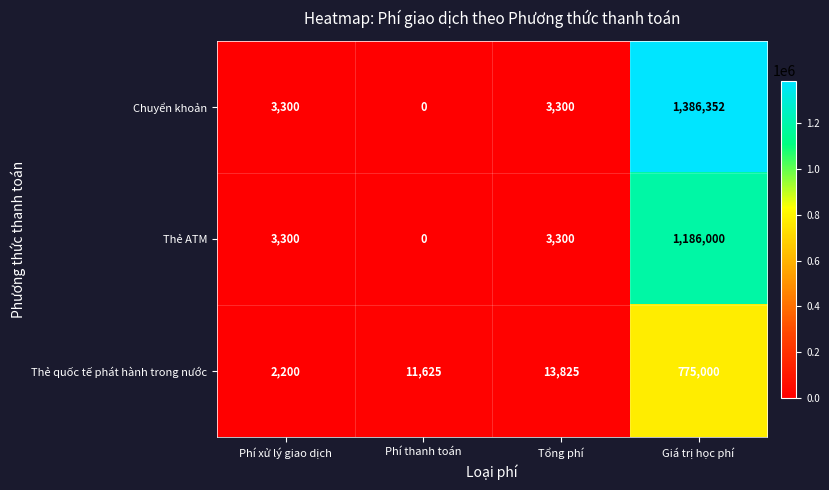

Reading right to left, list all the values displayed in this chart.

Chuyển khoản: Giá trị học phí=1386352	Tổng phí=3300	Phí thanh toán=0	Phí xử lý giao dịch=3300
Thẻ ATM: Giá trị học phí=1186000	Tổng phí=3300	Phí thanh toán=0	Phí xử lý giao dịch=3300
Thẻ quốc tế phát hành trong nước: Giá trị học phí=775000	Tổng phí=13825	Phí thanh toán=11625	Phí xử lý giao dịch=2200